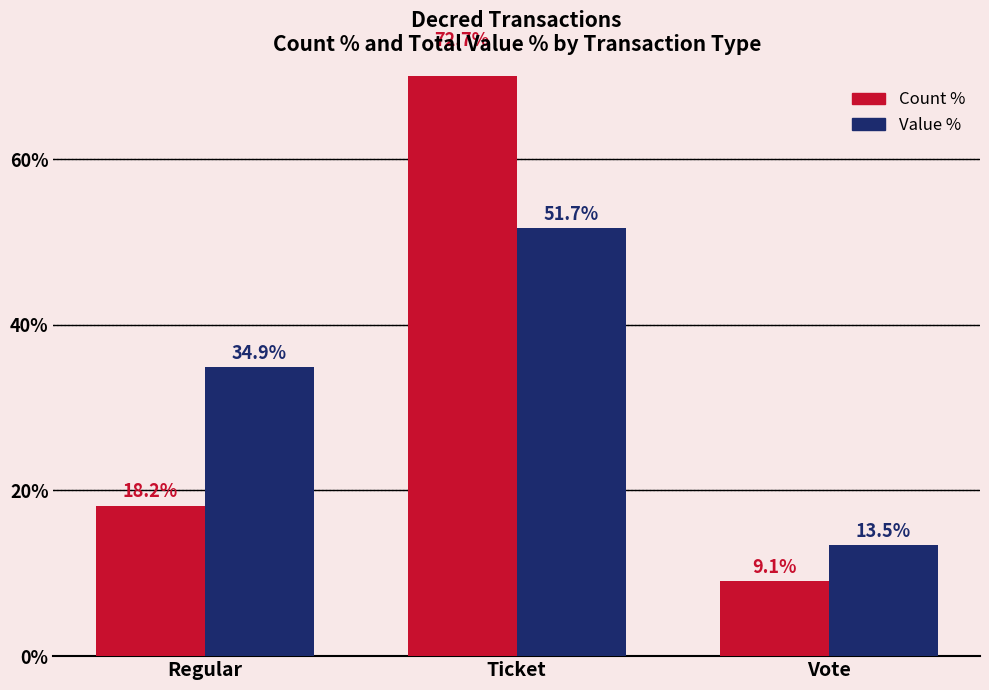

What is the difference between the highest and lowest values at Vote?

4.4